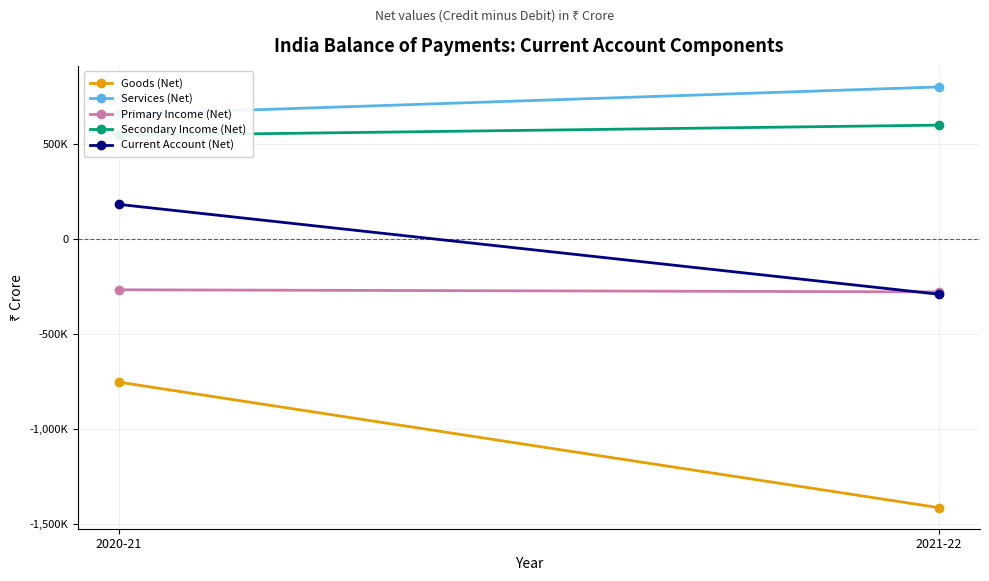

What is the value of the Services (Net) point at the 1st from the left?

656900